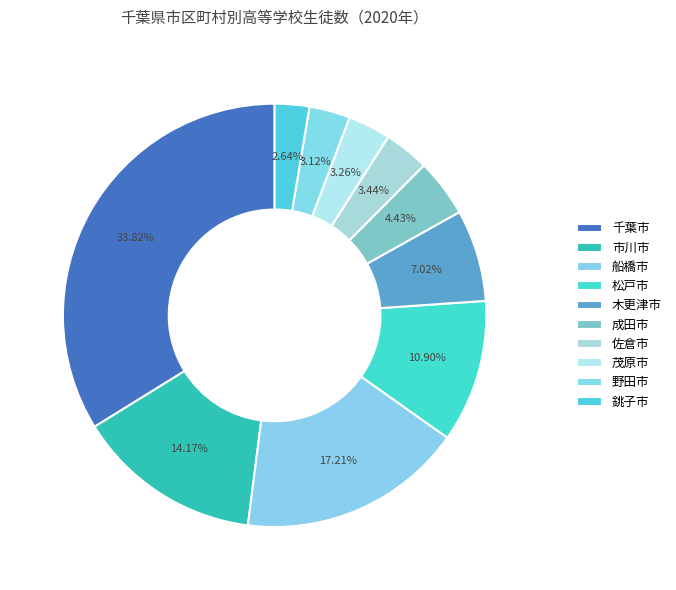

Count the number of slices in the pie.

10